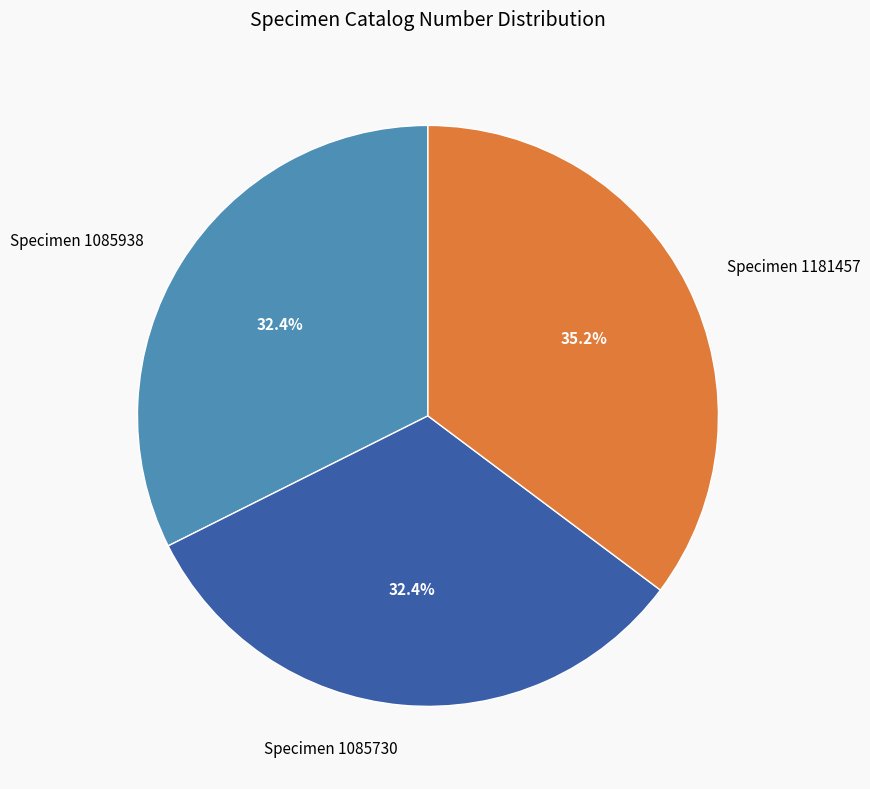

Approximately how many times larger is the value at Specimen 1085730 compared to Specimen 1085938?

1.0